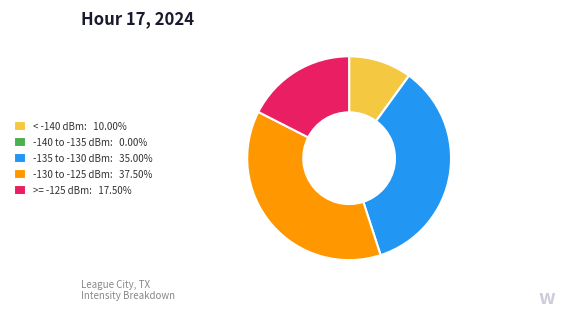

Does < -140 dBm: 10.00% represent more than half of the total?

No